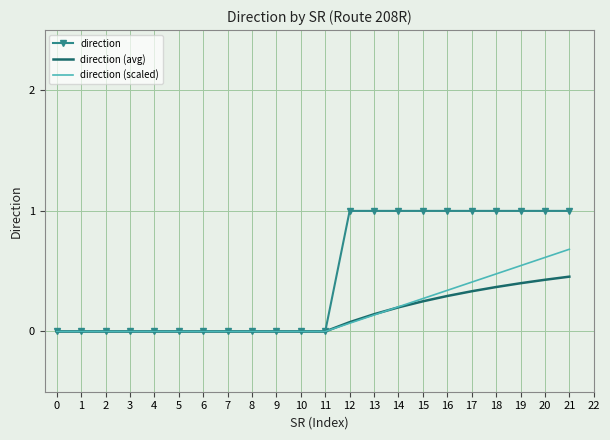

Rank the series by their maximum value, from highest to lowest.

direction, direction (scaled), direction (avg)